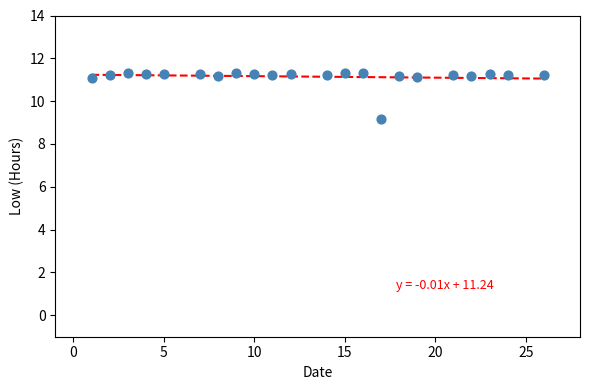

What Y value in the scatter plot is closest to 10?

9.2